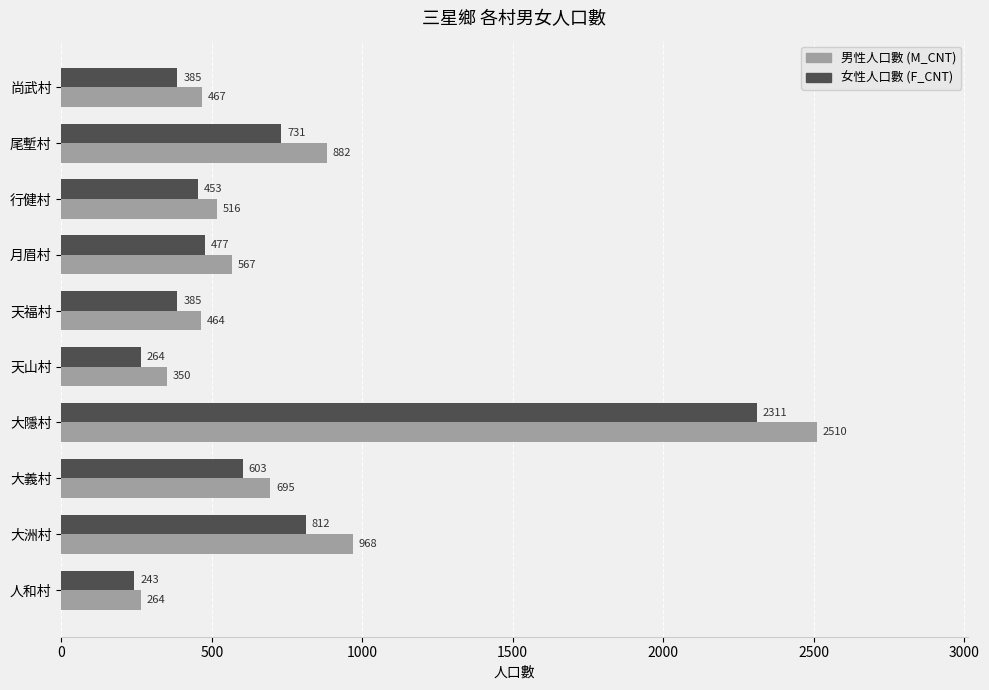

True or false: 男性人口數 (M_CNT) has a value of 278 at 月眉村.

False